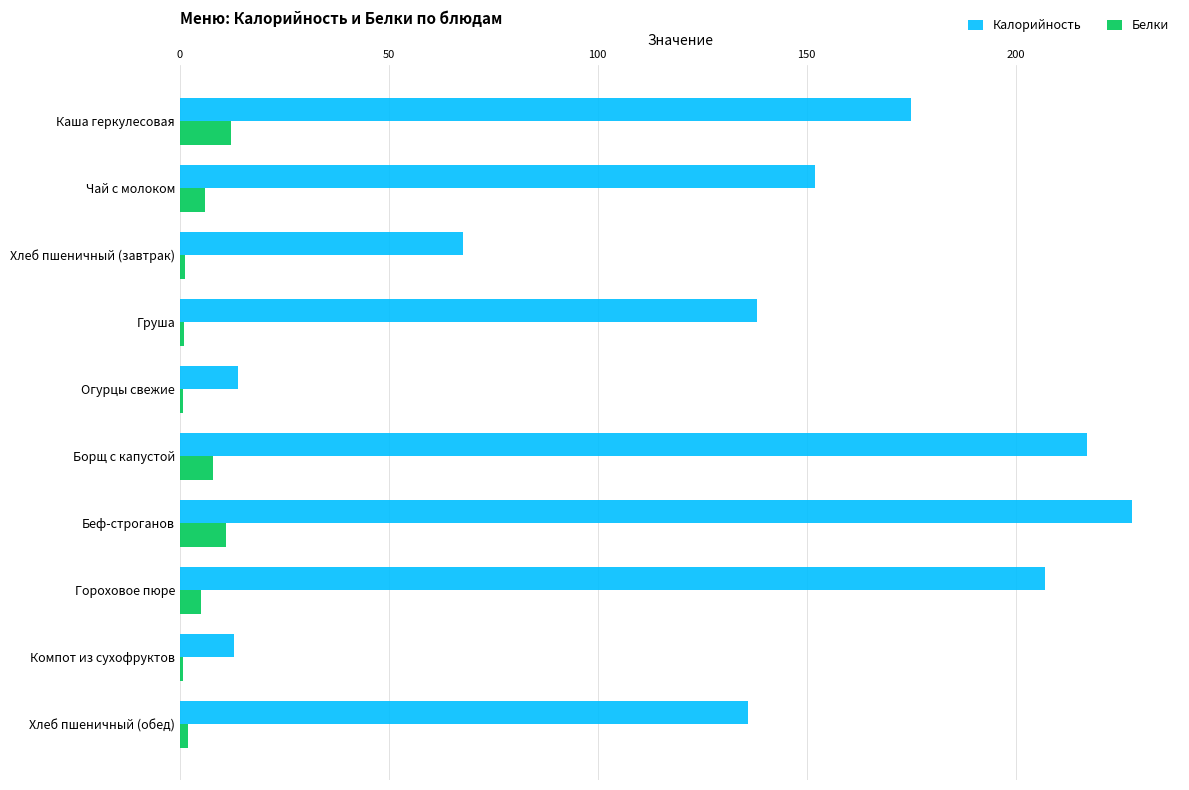

What value does the Белки series have at Каша геркулесовая?

12.2